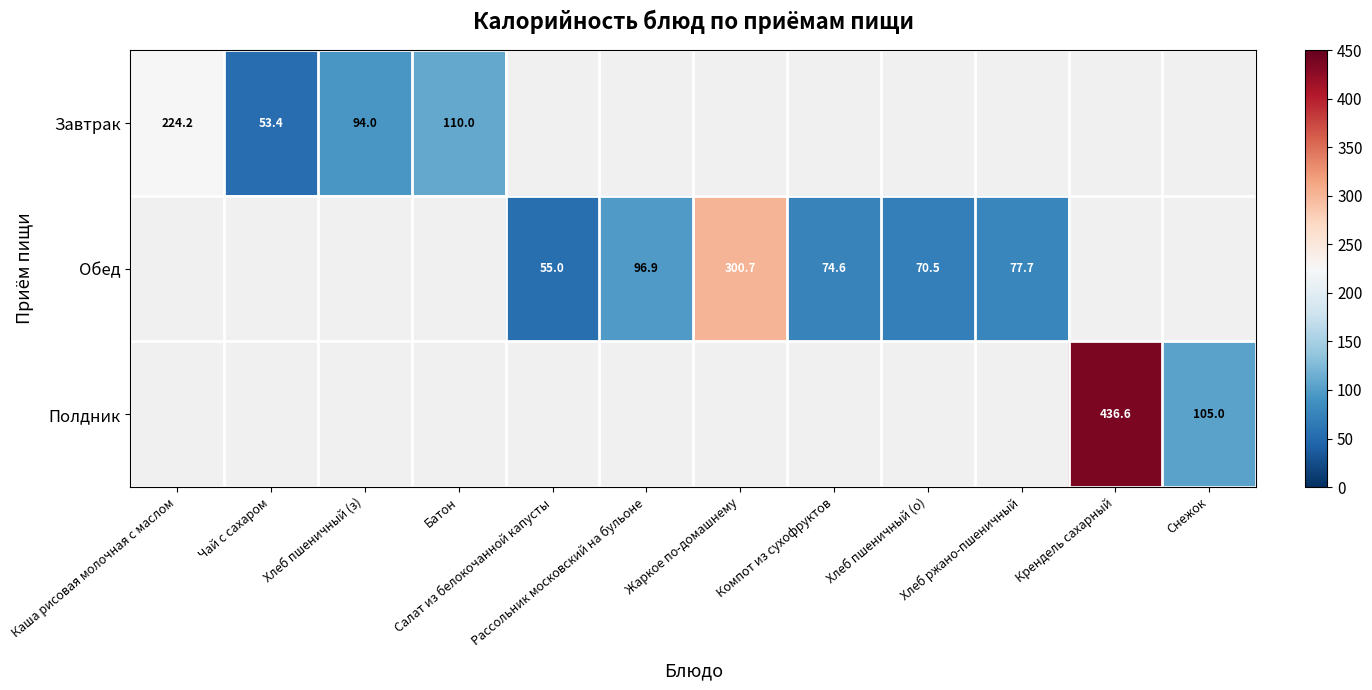

Is the value of Обед at Хлеб пшеничный (о) greater than the value of Завтрак at Каша рисовая молочная с маслом?

No